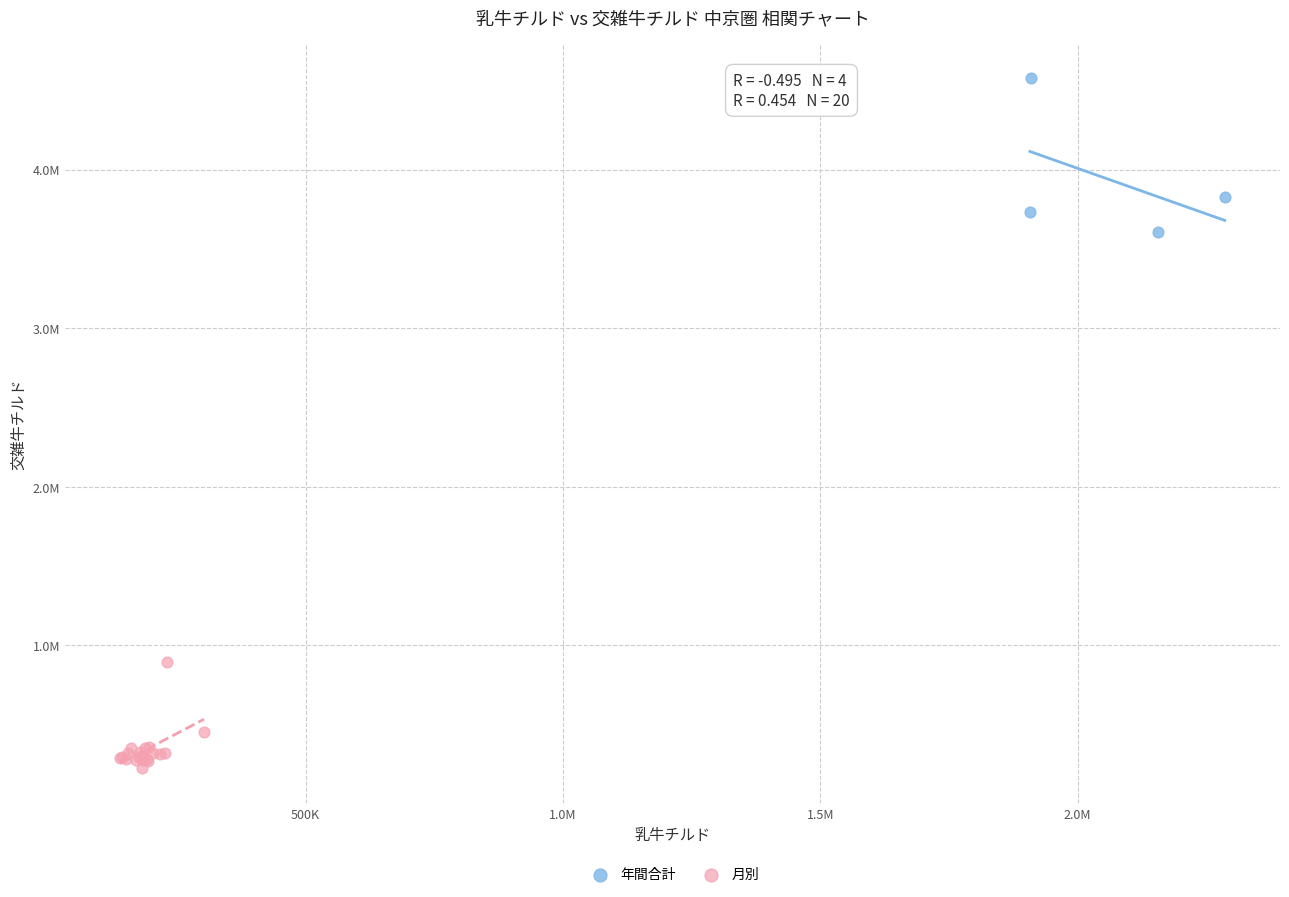

Which series reaches the maximum Y coordinate?

年間合計